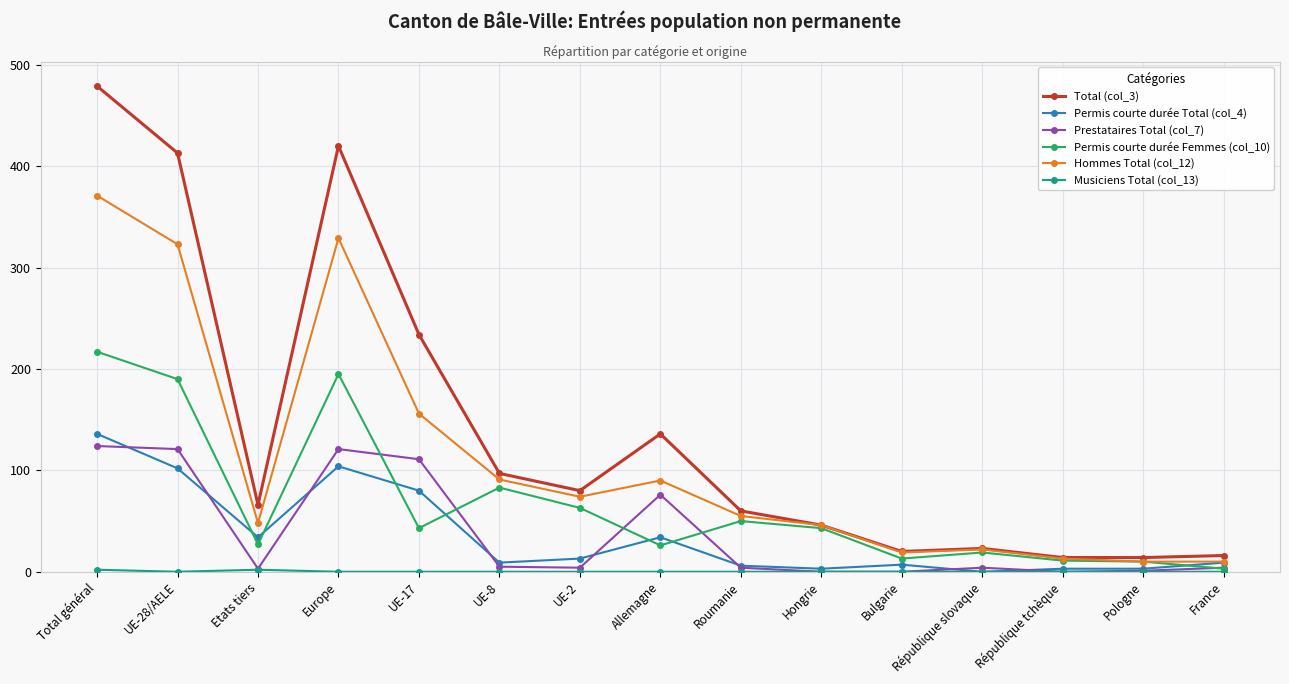

True or false: Hommes Total (col_12) has a value of 55 at Roumanie.

True